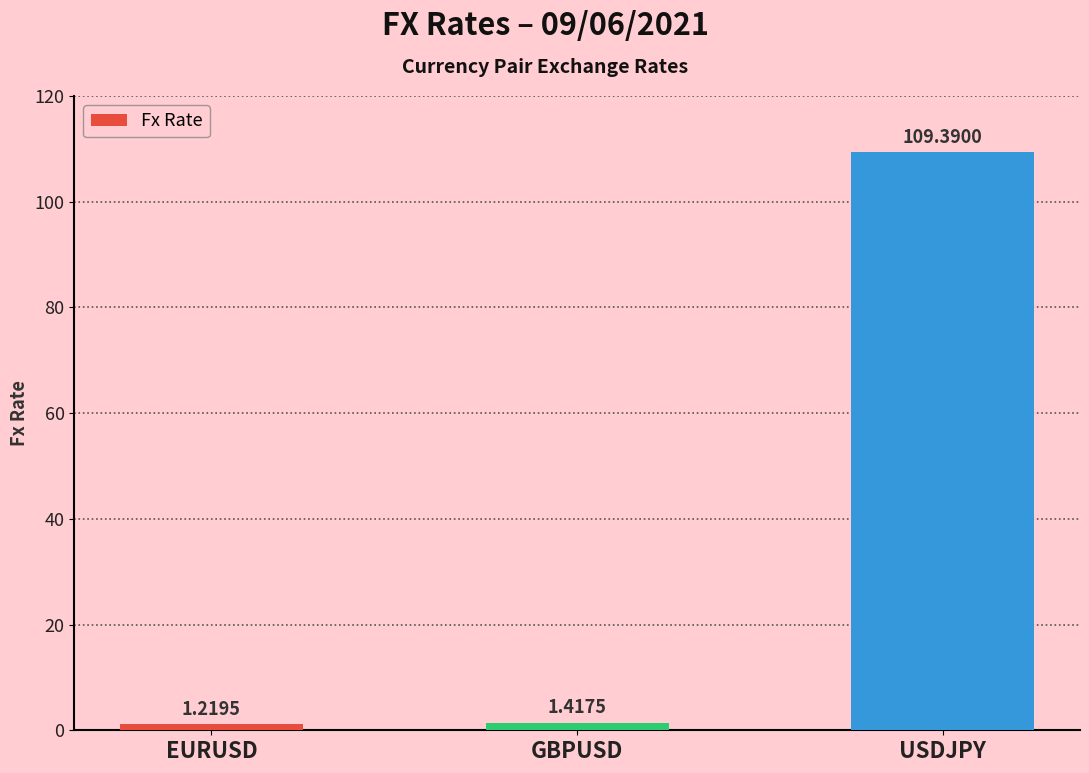

What is the label of the 3rd bar from the left?

USDJPY